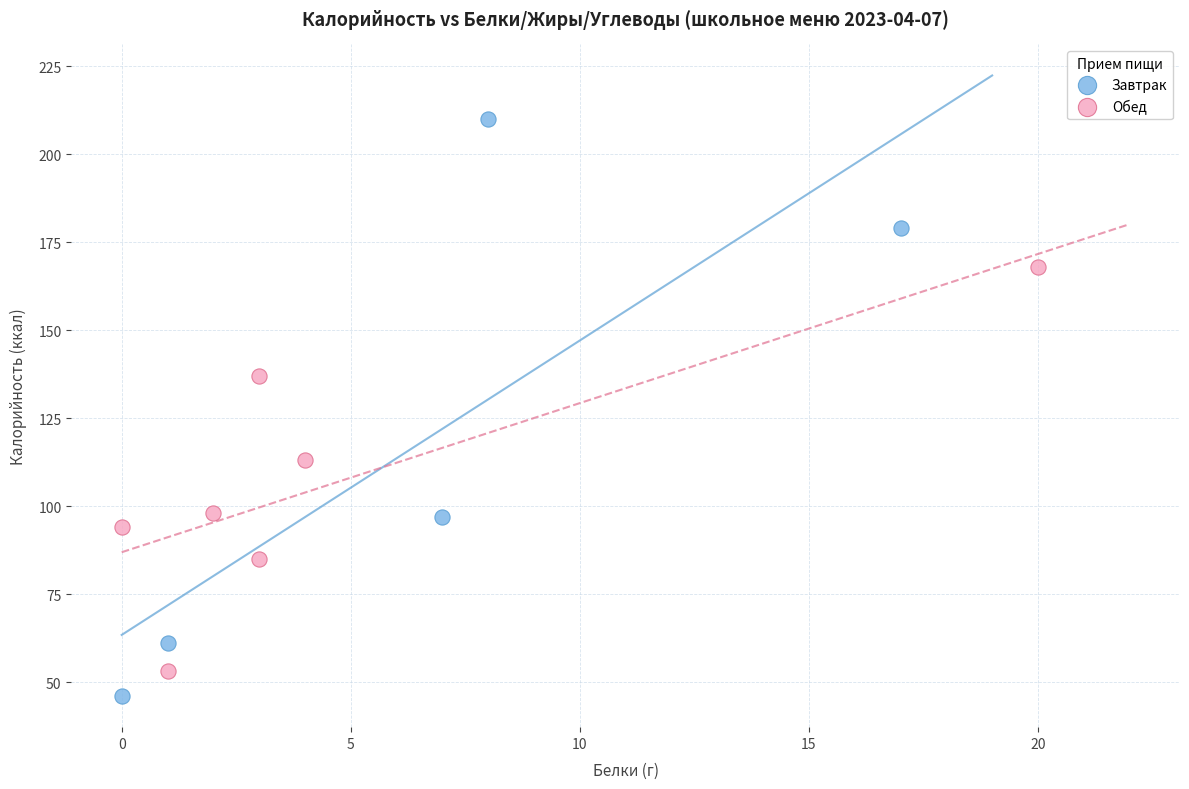

Which series contains the highest Y value?

Завтрак